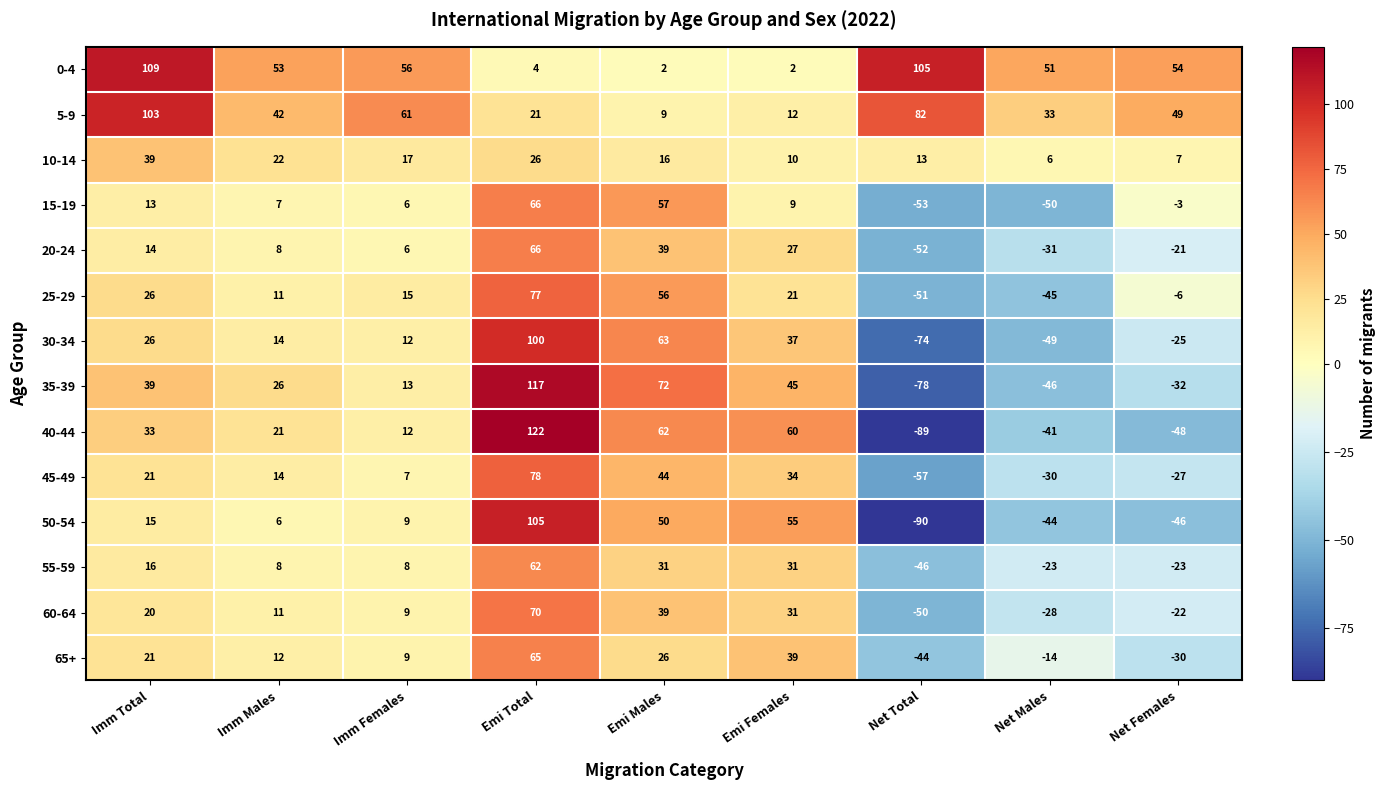

List the labels in order of 35-39 value, smallest first.

Net Total, Net Males, Net Females, Imm Females, Imm Males, Imm Total, Emi Females, Emi Males, Emi Total